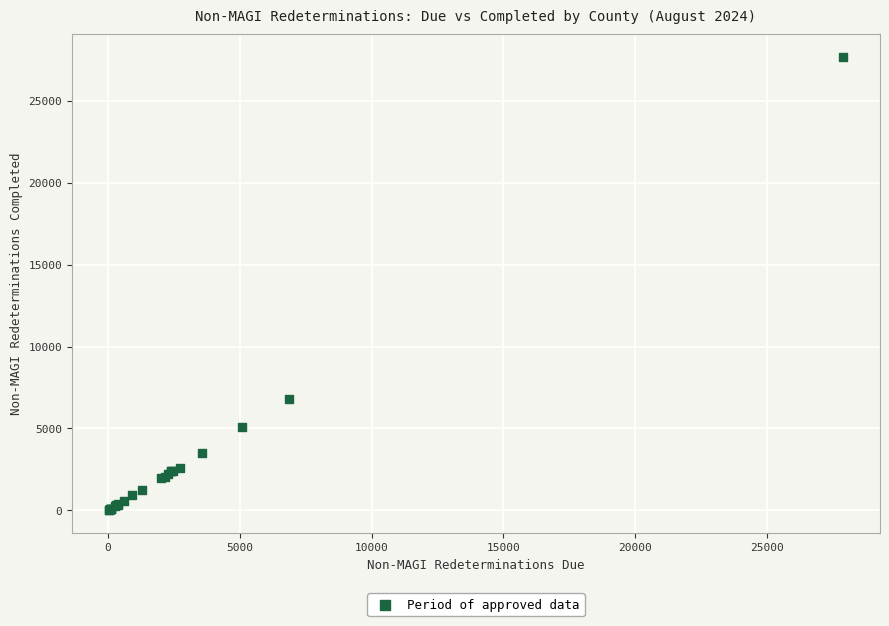

What Y value in the scatter plot is closest to 13855?

6807